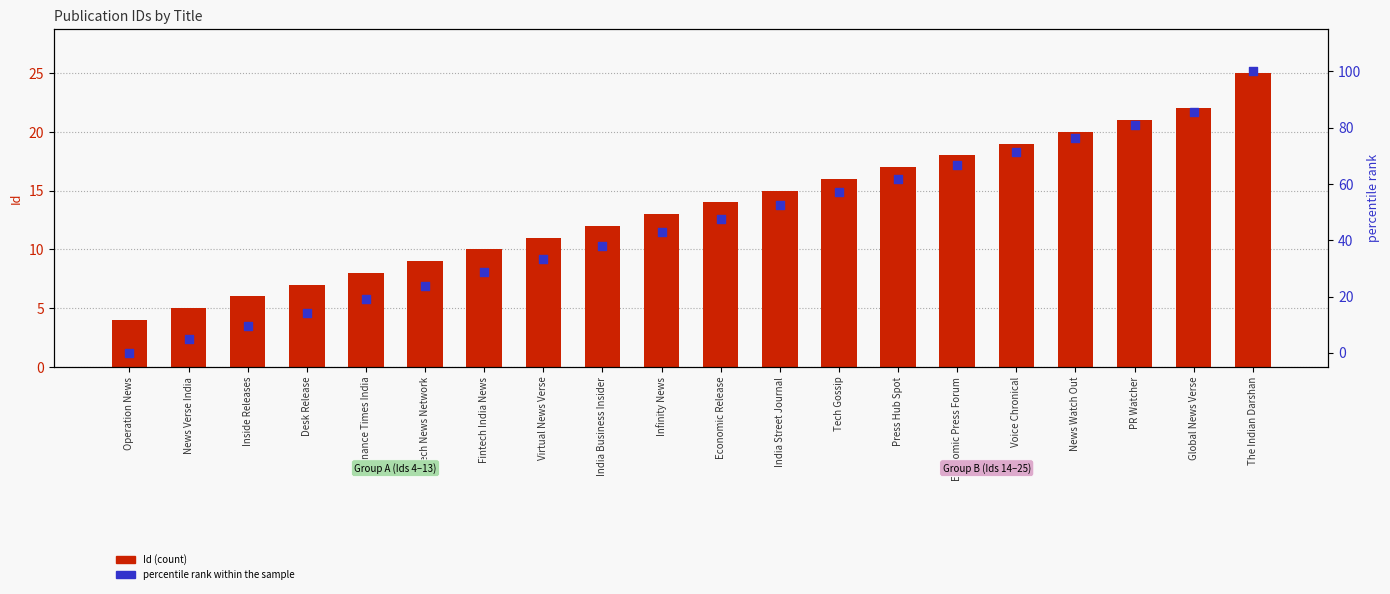

Which series contains the lowest Y value?

percentile rank within the sample